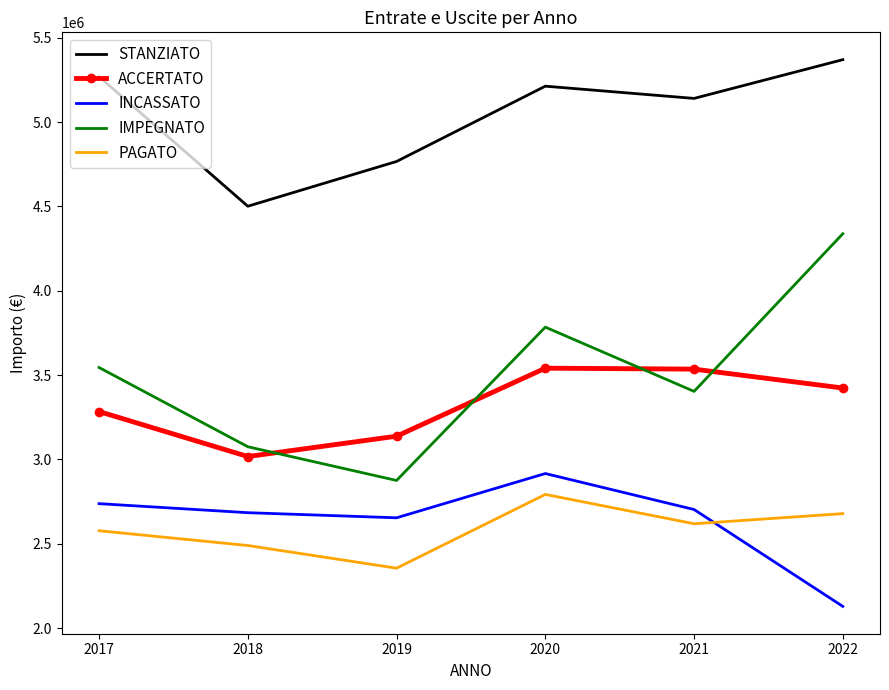

Rank the series by their maximum value, from lowest to highest.

PAGATO, INCASSATO, ACCERTATO, IMPEGNATO, STANZIATO